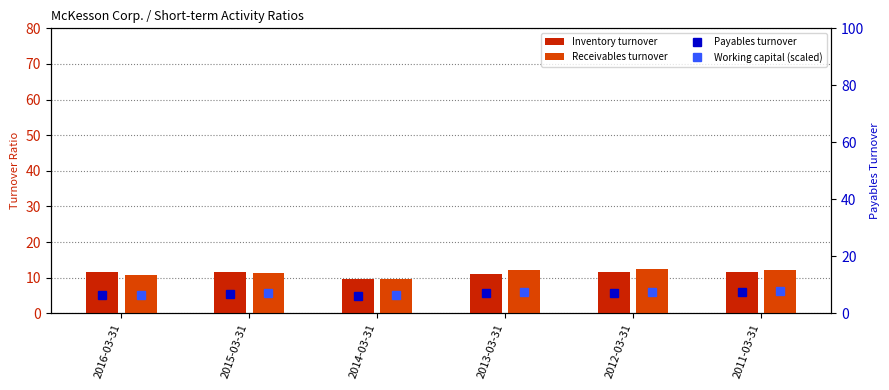

Rank the categories by Receivables turnover value from lowest to highest.

2014-03-31, 2016-03-31, 2015-03-31, 2011-03-31, 2013-03-31, 2012-03-31